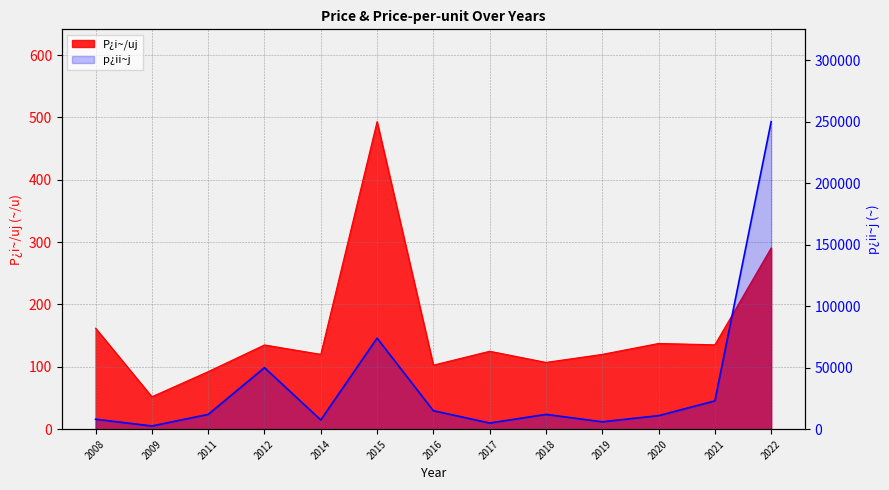

Which category has the lowest value across all series?

2009